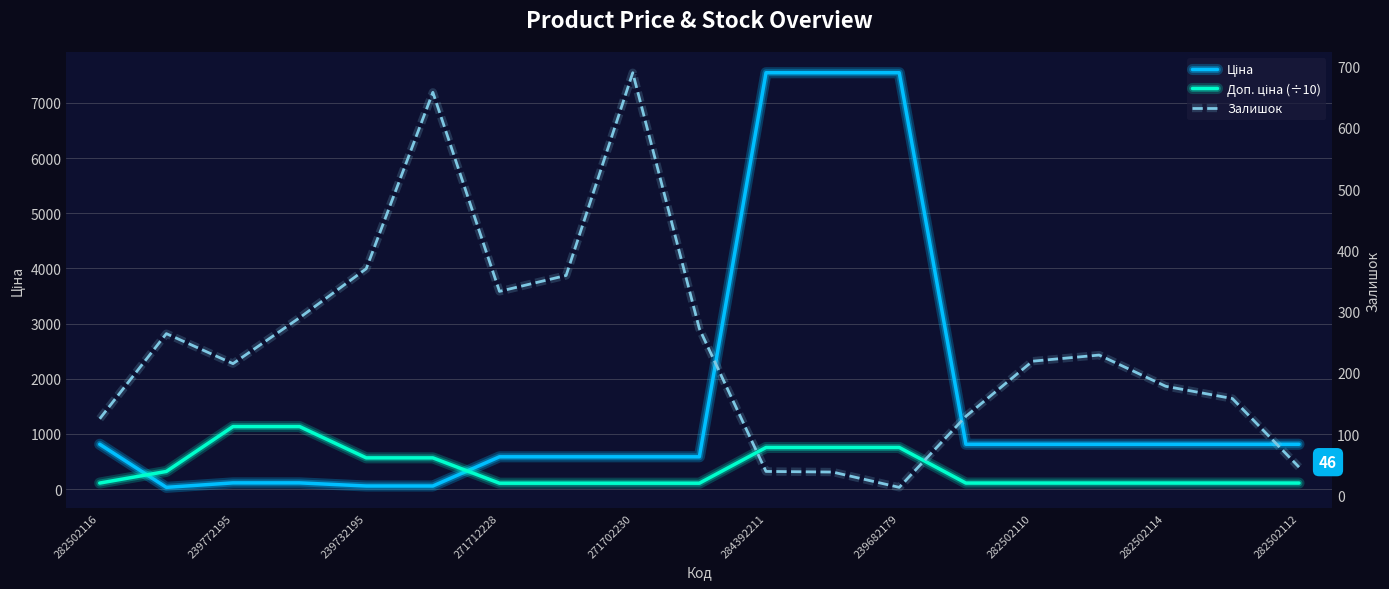

True or false: Залишок and Доп. ціна (÷10) intersect in this chart.

True